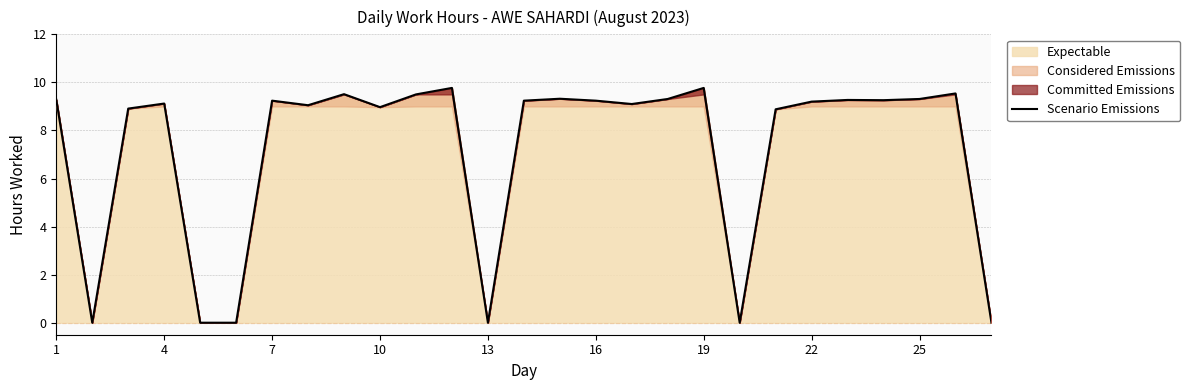

What is the change in value from 19 to 22?

-0.6